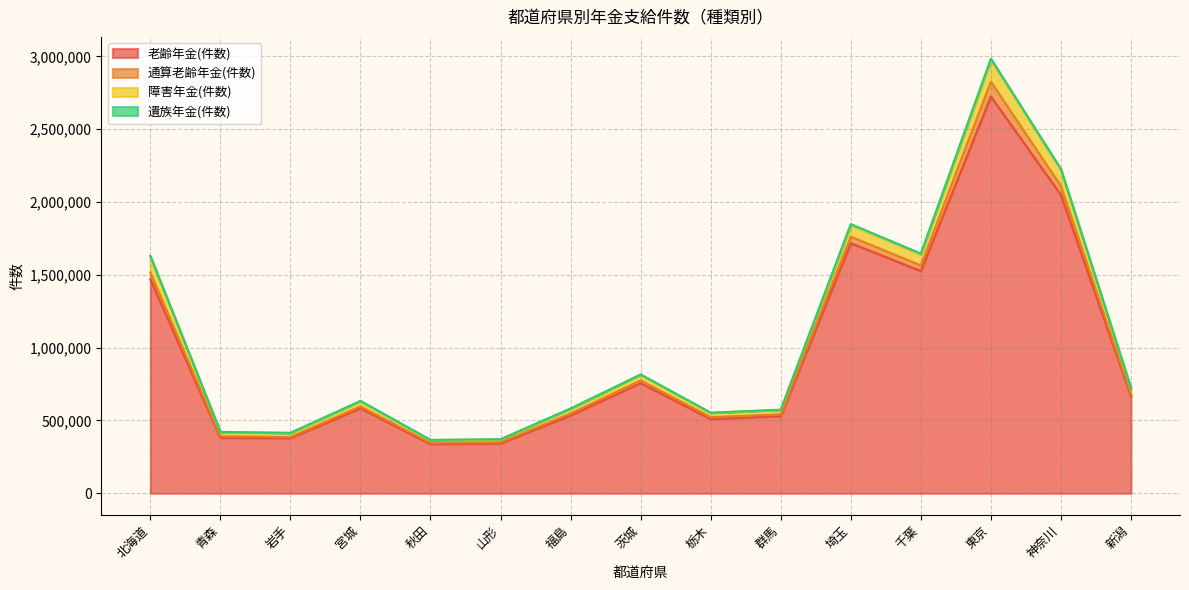

What is the average value of the 老齢年金(件数) series?

967065